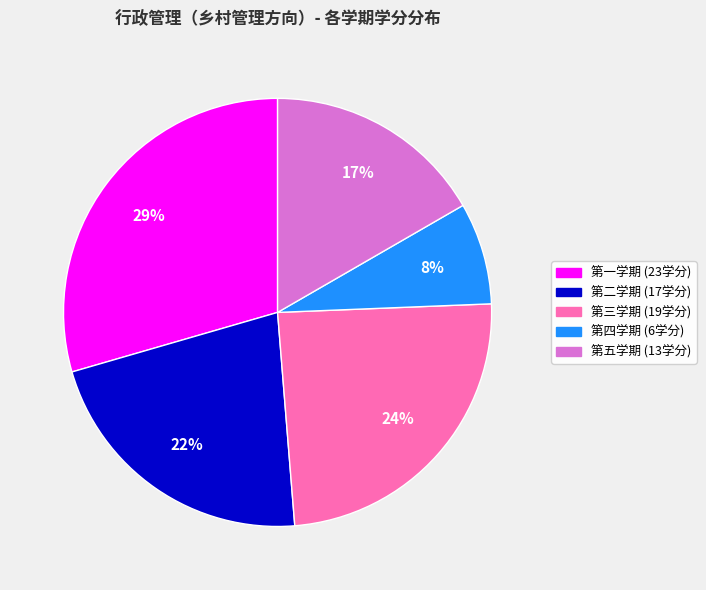

To the nearest percent, what percentage of the pie is 第二学期?

22%